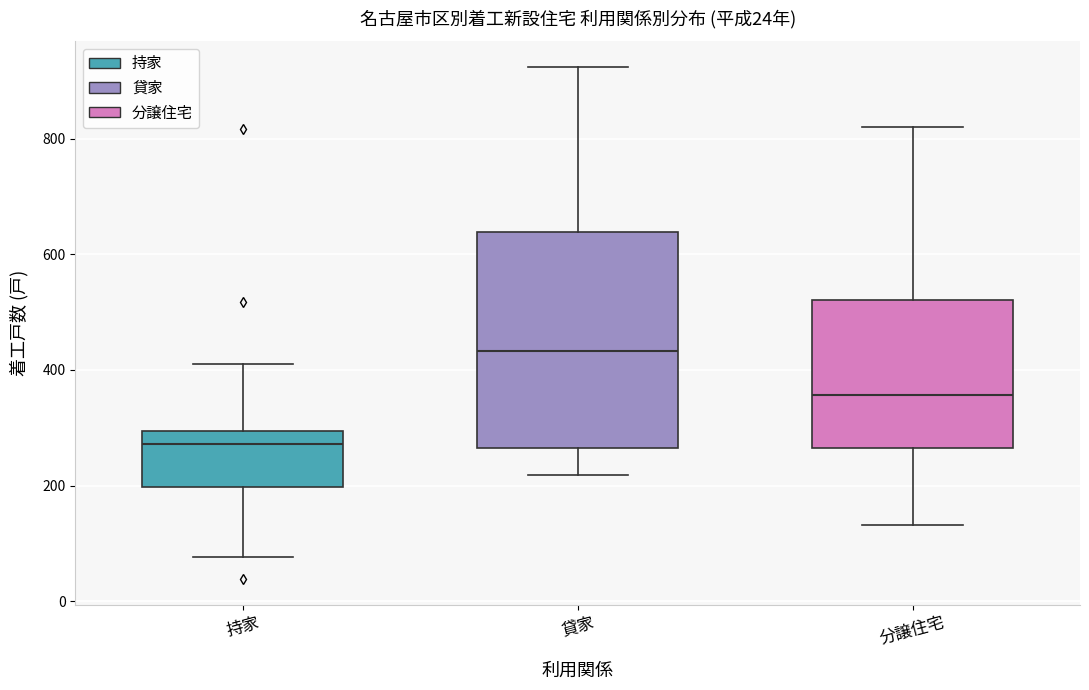

Reading left to right, transcribe this box plot: for each box, give where its median line is, the range the box spans, and where its two whiskers end, as read against the y-axis. The values are not printed on the chart, so give them approximately, as read against the axis.

持家: median 280, box 200 to 300, whiskers 80 to 420
貸家: median 440, box 260 to 640, whiskers 220 to 920
分譲住宅: median 360, box 260 to 520, whiskers 140 to 820